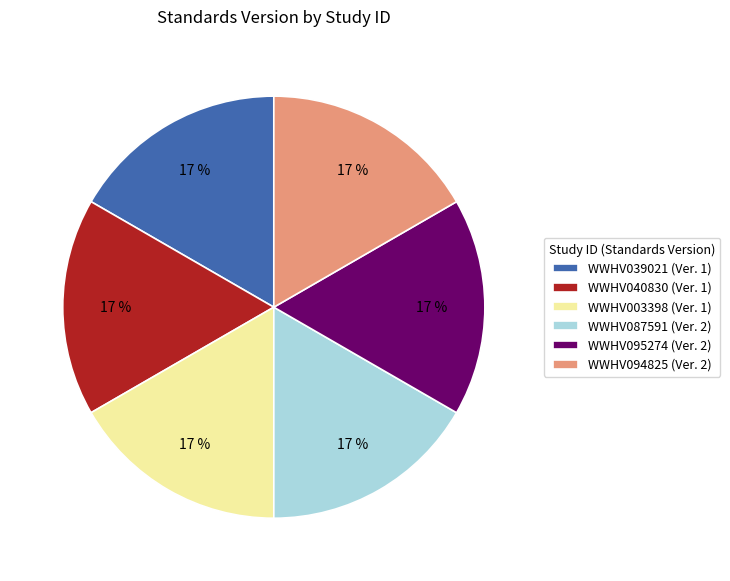

Does any single category account for the majority?

No